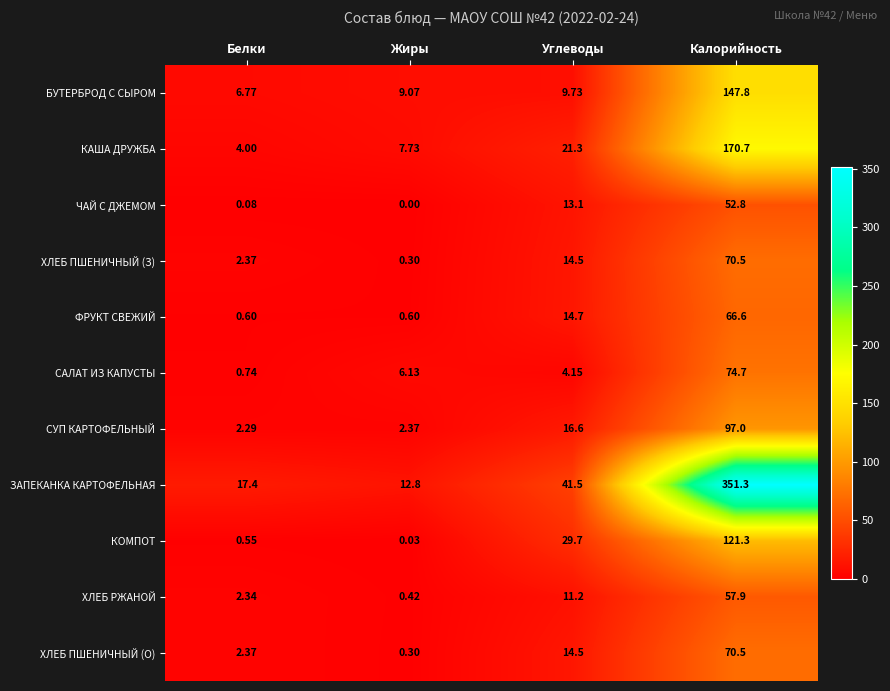

Which series has the largest range (max minus min)?

ЗАПЕКАНКА КАРТОФЕЛЬНАЯ